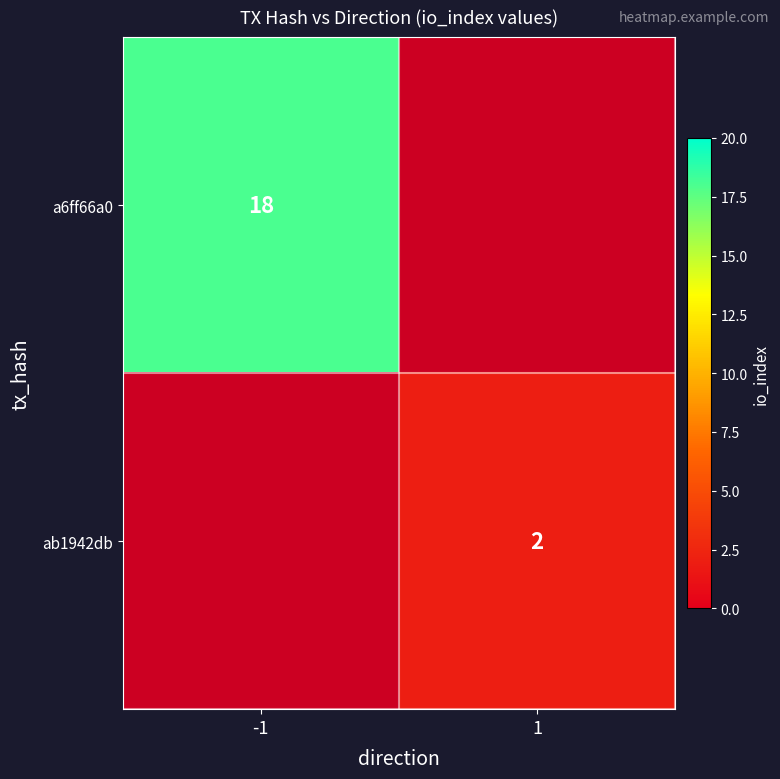

True or false: ab1942db has a value of 2 at 1.

True